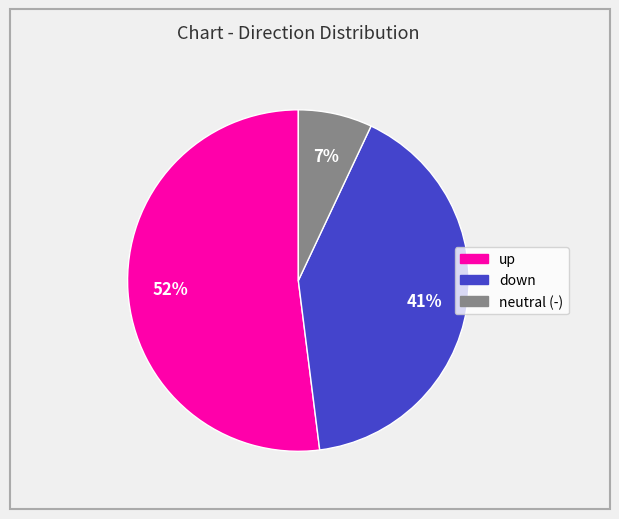

Is there any slice that represents more than half of the pie?

Yes